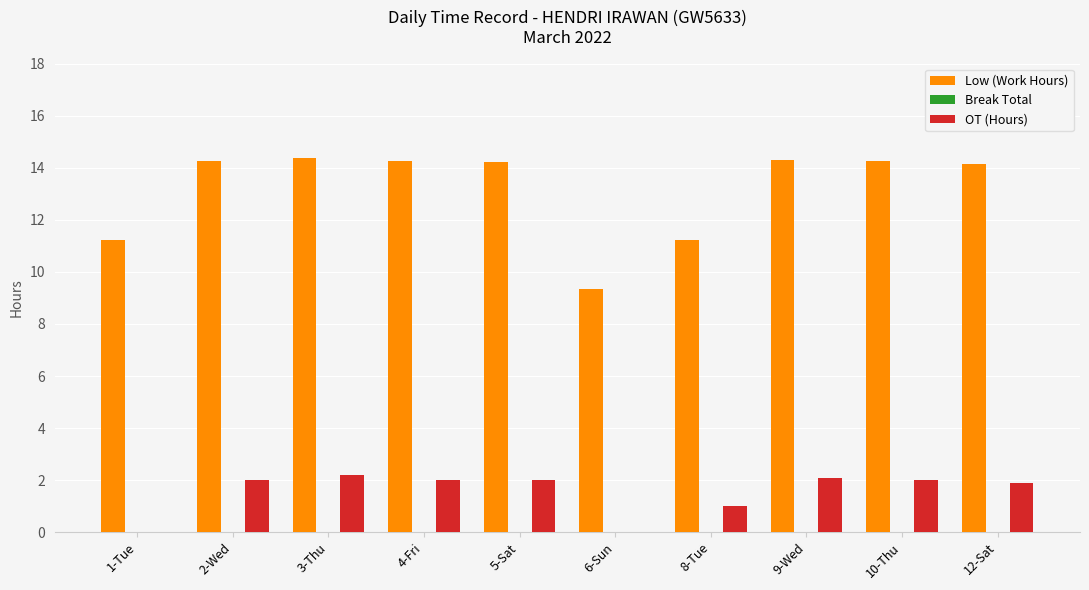

Count the number of categories in the chart.

10